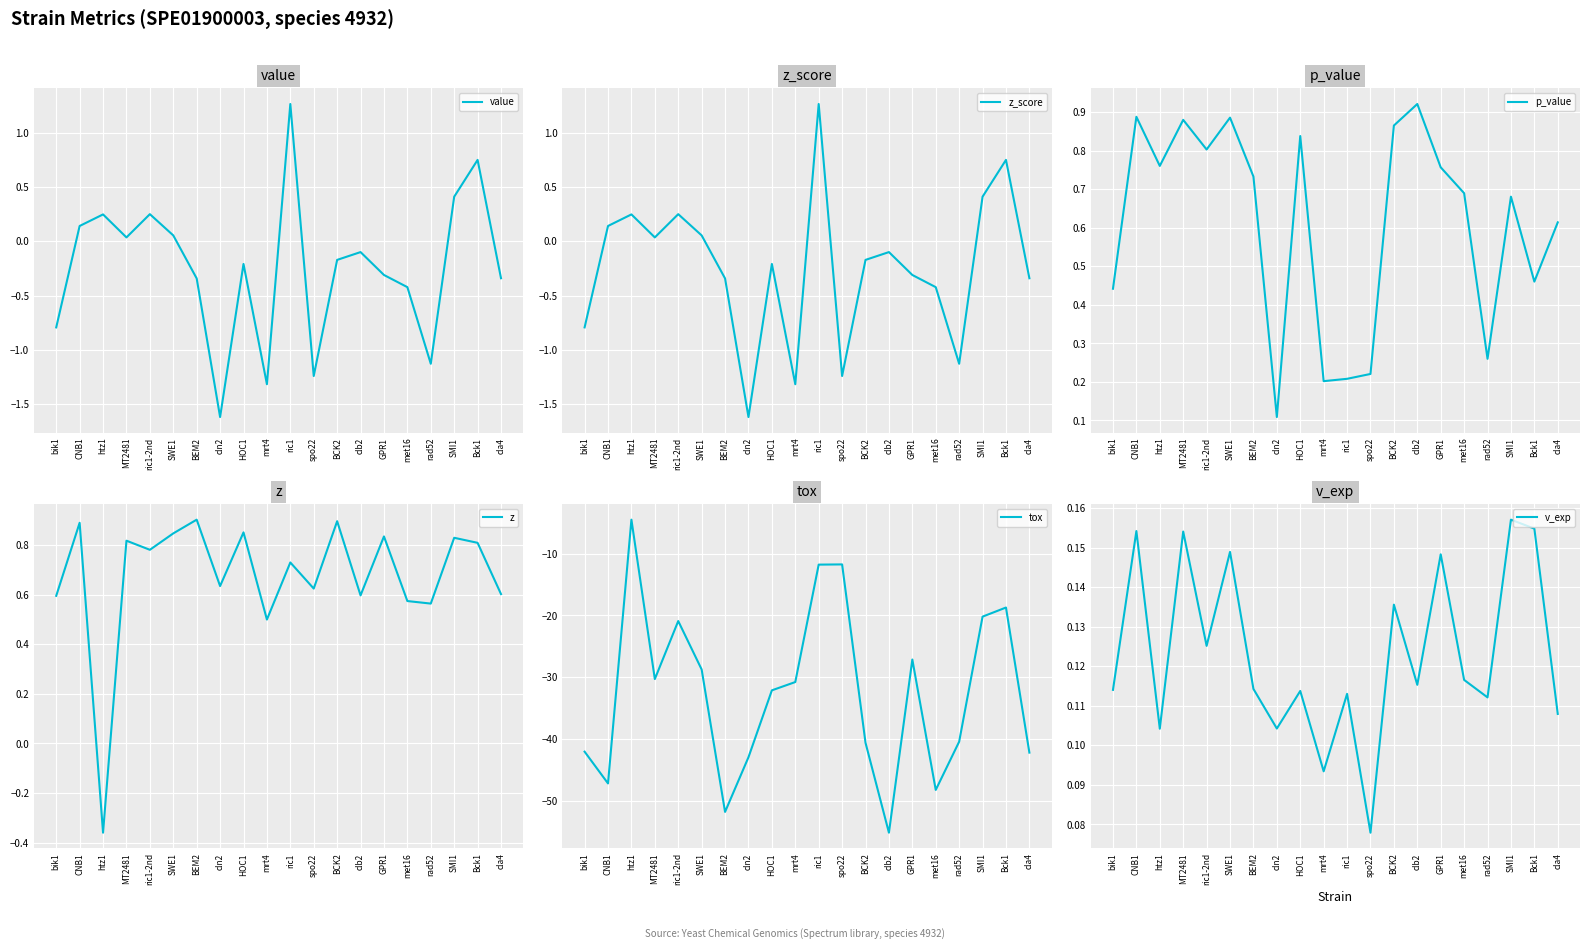

What is the difference between the maximum and minimum values in the v_exp series?

0.1